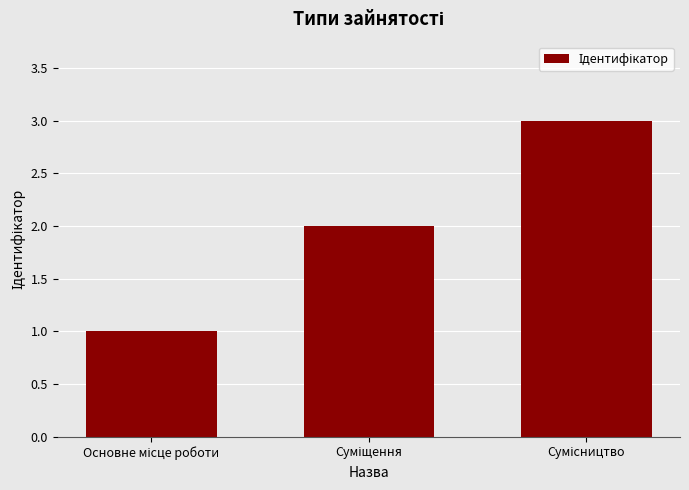

What is the maximum value shown in the chart?

3